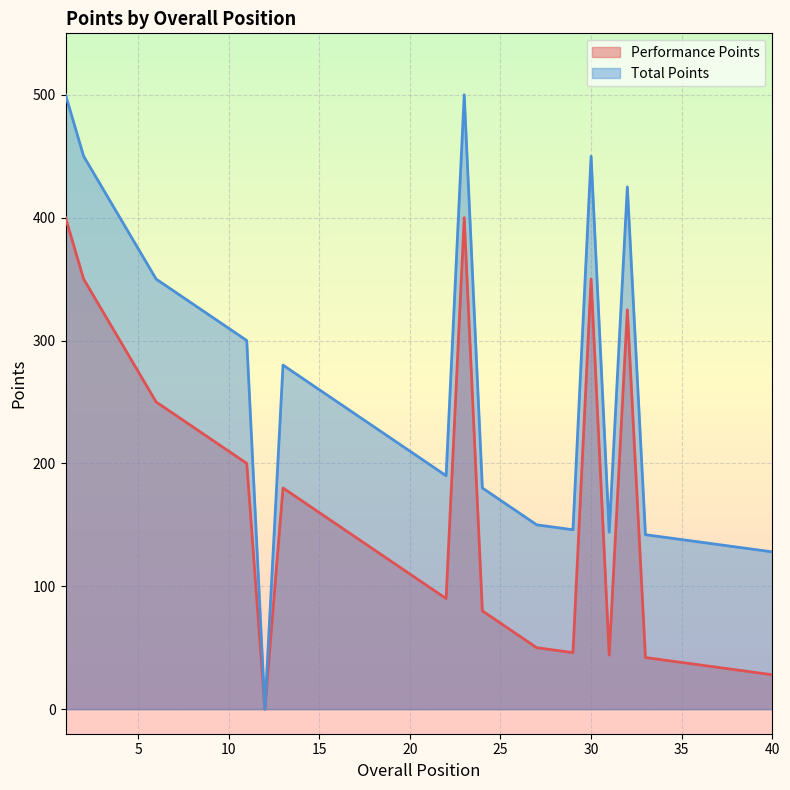

True or false: Performance Points and Total Points cross at least once.

False